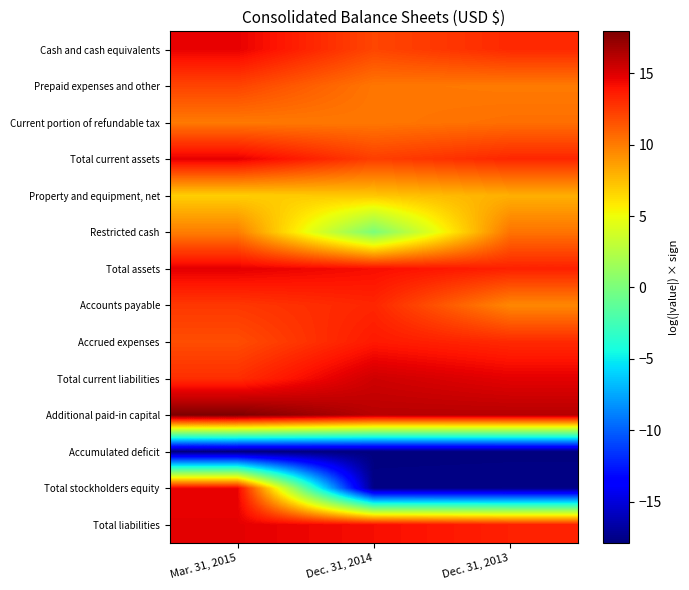

Which series has the largest range (max minus min)?

Total stockholders equity